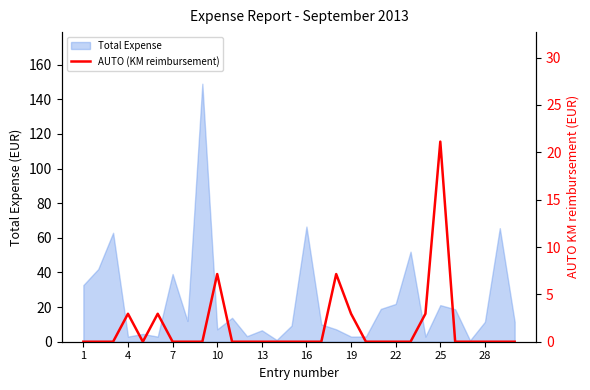

What is the highest value of the Total Expense series?

149.0